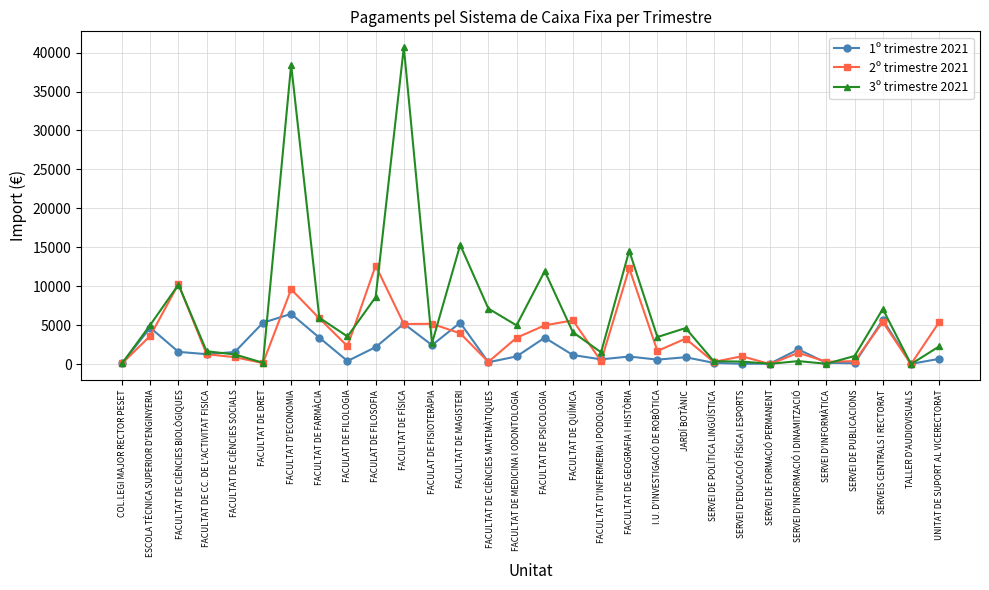

The 1º trimestre 2021 series shows 5197.7 at FACULTAT DE FÍSICA. True or false?

True